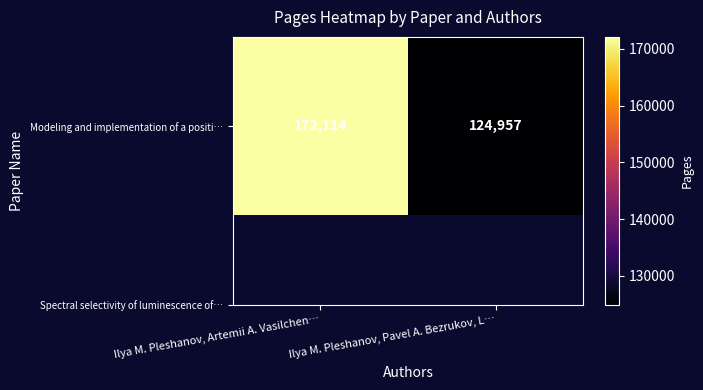

What is the smallest value displayed?

124957